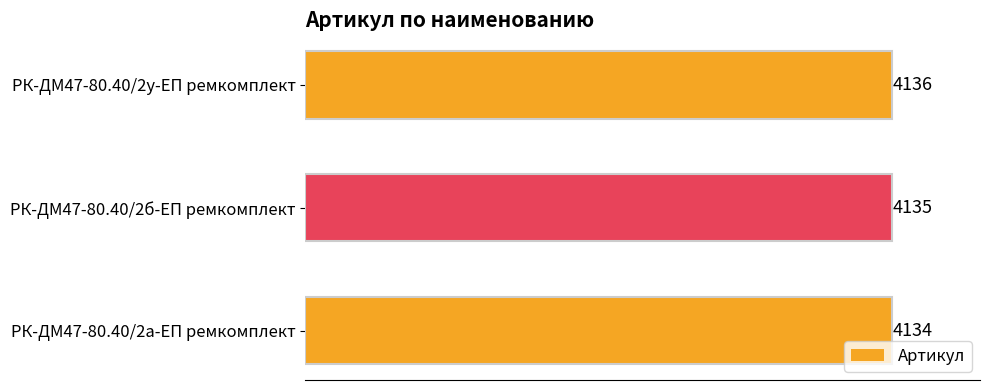

The chart shows a value of 2459 at РК-ДМ47-80.40/2у-ЕП ремкомплект. True or false?

False